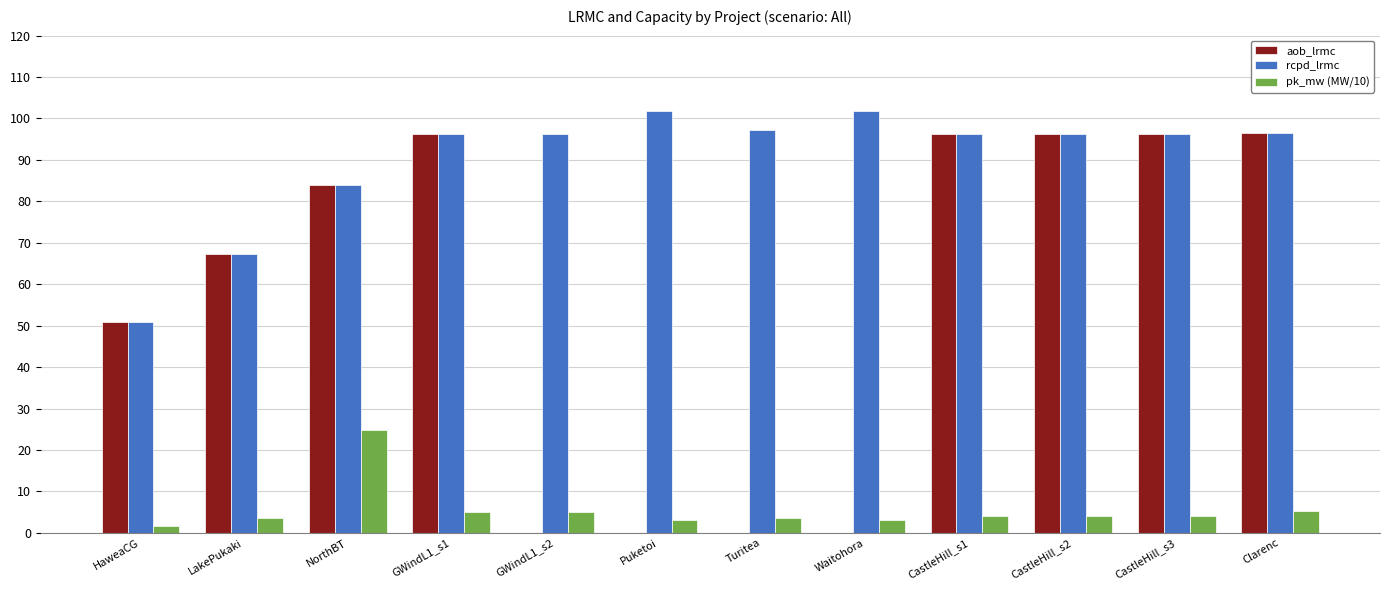

What is the highest value of the rcpd_lrmc series?

101.9